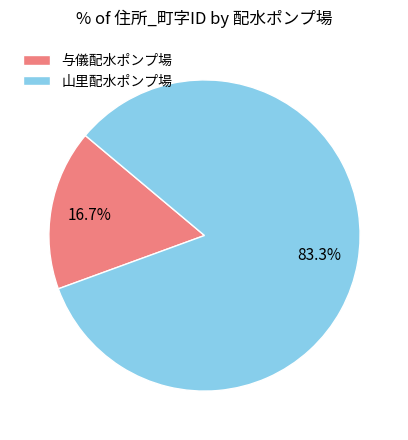

What percentage is the 山里配水ポンプ場 slice, to the nearest percent?

83%